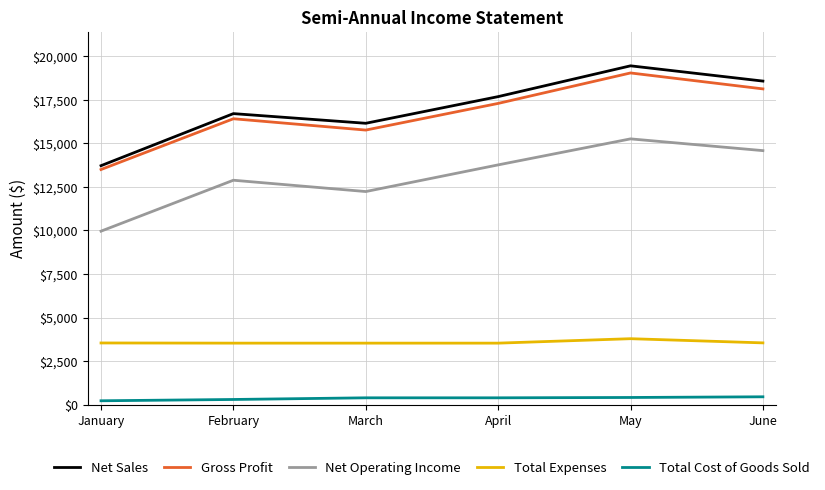

Count the number of categories in the chart.

6